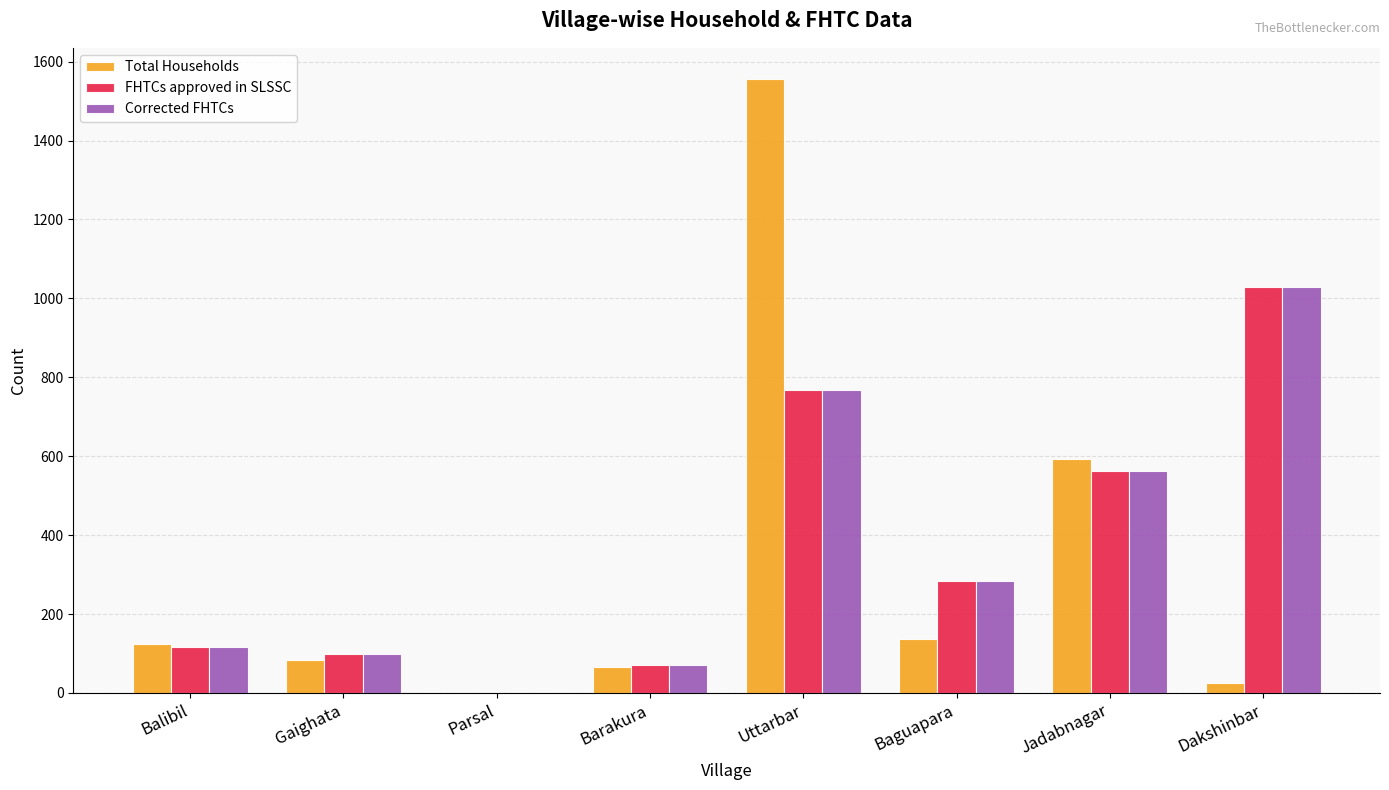

At which label does Total Households reach its peak?

Uttarbar